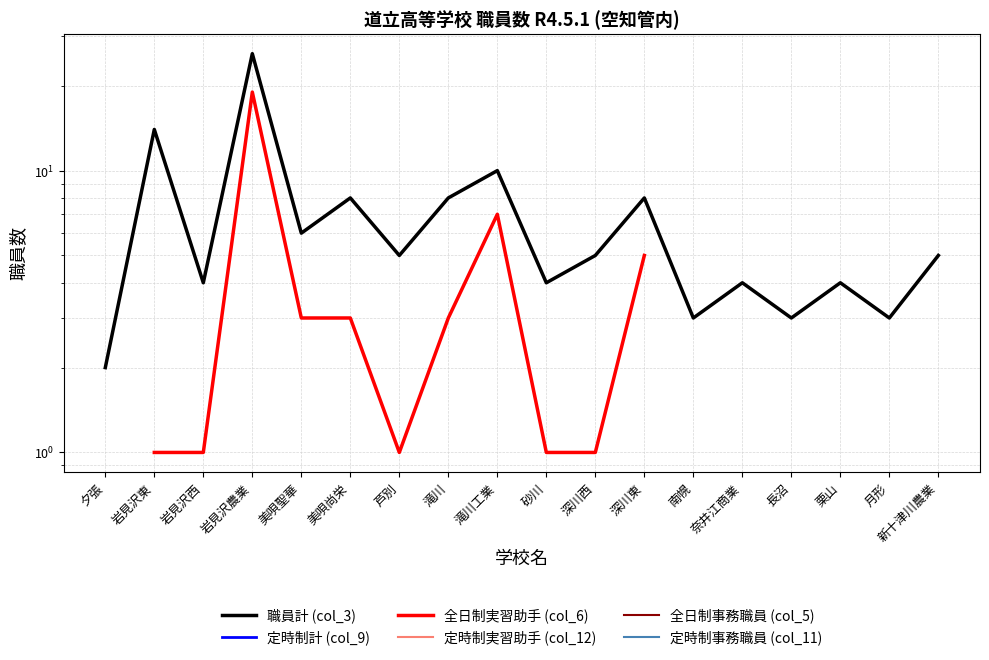

Which series has the widest spread of values?

職員計 (col_3)